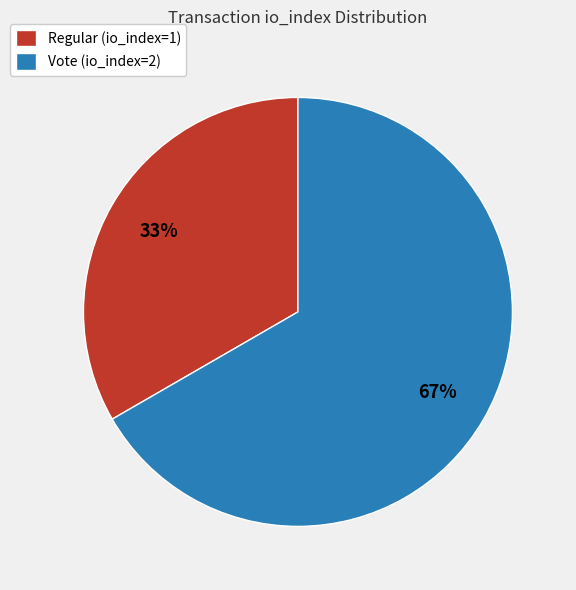

Which category has the smallest portion of the pie?

Regular (io_index=1)